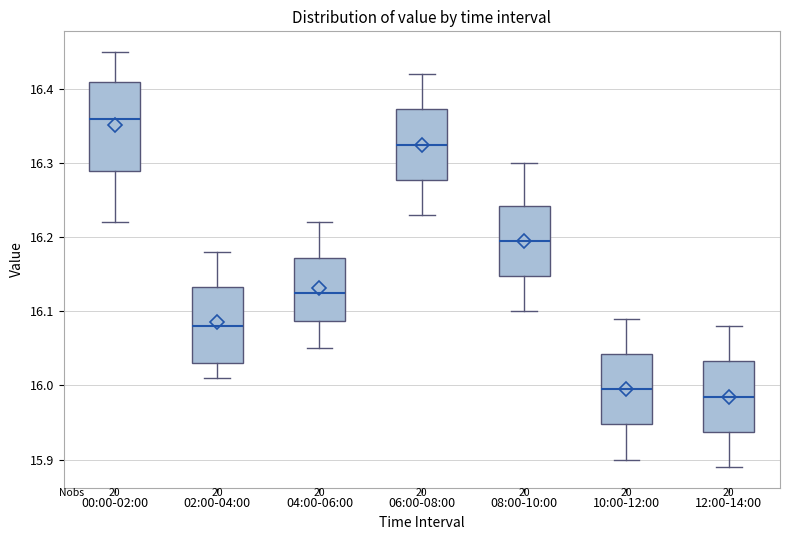

Reading left to right, transcribe this box plot: for each box, give where its median line is, the range the box spans, and where its two whiskers end, as read against the y-axis. The values are not printed on the chart, so give them approximately, as read against the axis.

00:00-02:00: median 16.36, box 16.29 to 16.41, whiskers 16.22 to 16.45
02:00-04:00: median 16.08, box 16.03 to 16.13, whiskers 16.01 to 16.18
04:00-06:00: median 16.13, box 16.09 to 16.17, whiskers 16.05 to 16.22
06:00-08:00: median 16.33, box 16.28 to 16.37, whiskers 16.23 to 16.42
08:00-10:00: median 16.20, box 16.15 to 16.24, whiskers 16.10 to 16.30
10:00-12:00: median 16.00, box 15.95 to 16.04, whiskers 15.90 to 16.09
12:00-14:00: median 15.99, box 15.94 to 16.03, whiskers 15.89 to 16.08